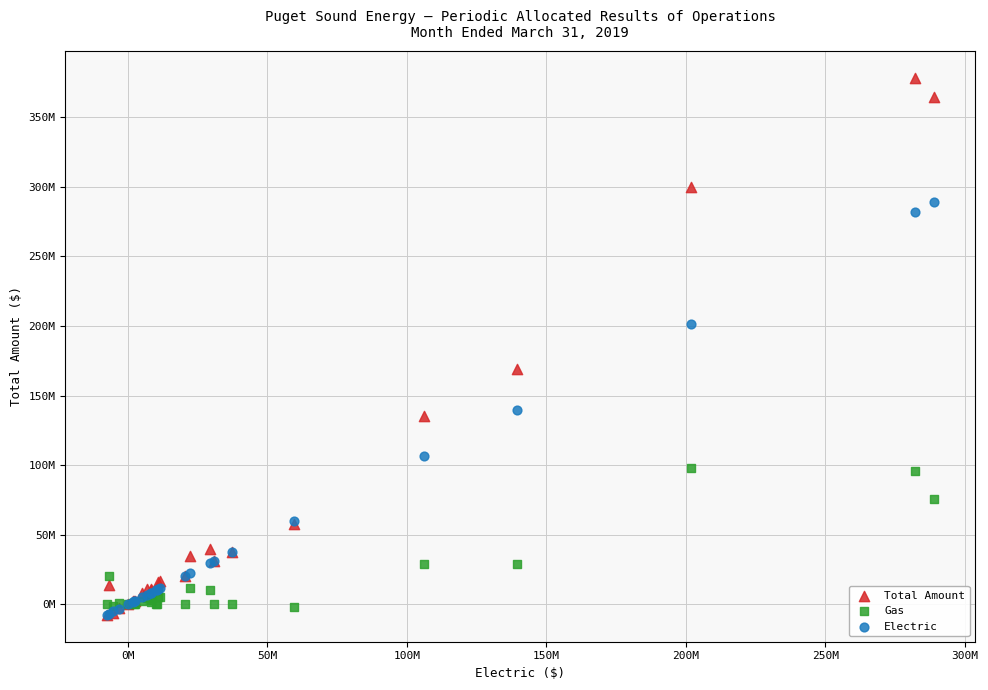

Which series has the largest Y range (max minus min)?

Total Amount